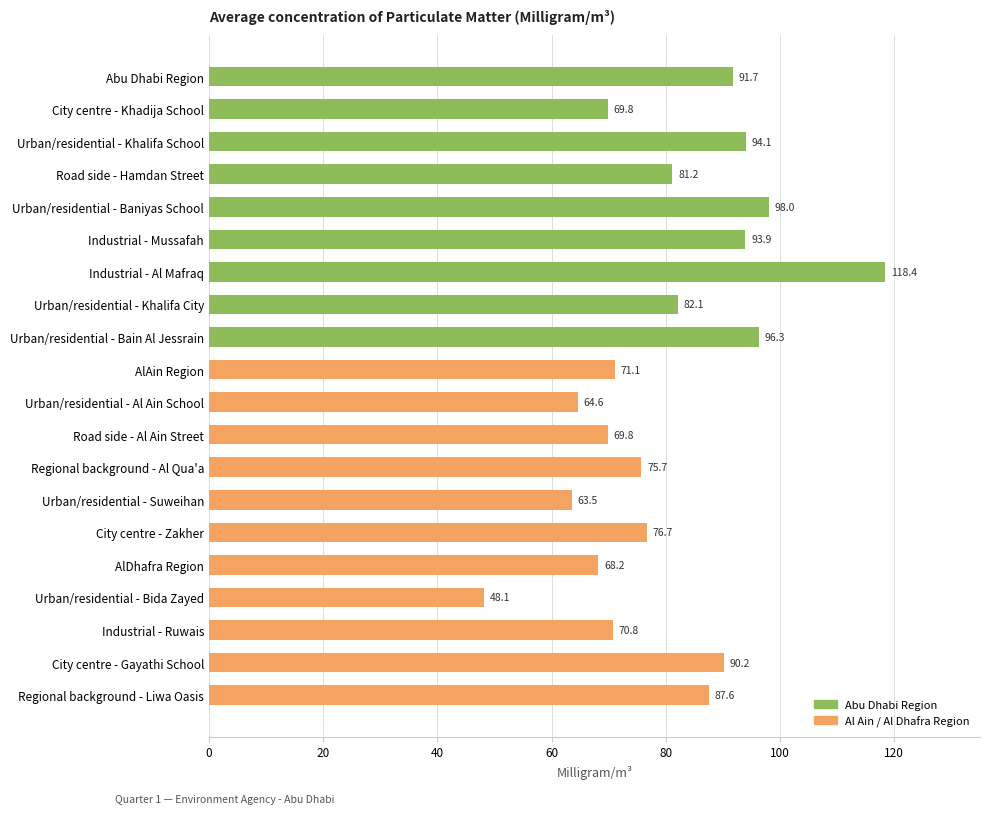

Approximately how many times larger is the value at Regional background - Al Qua'a compared to Urban/residential - Bain Al Jessrain?

0.8